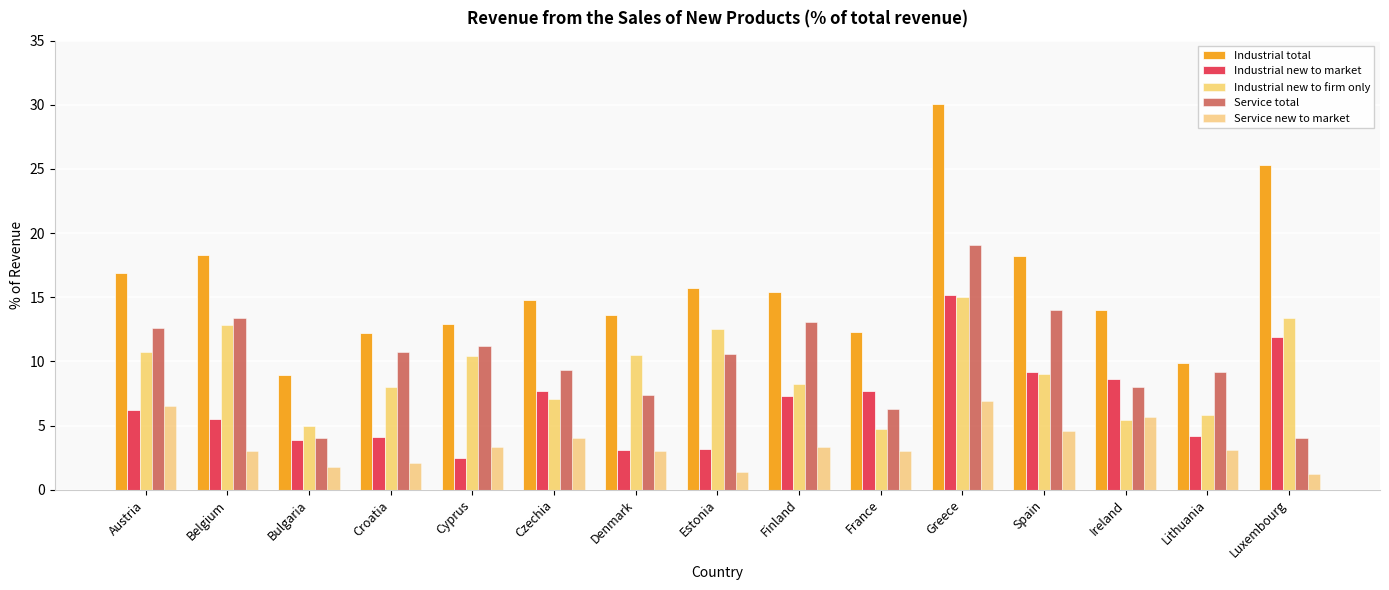

Does the chart contain any negative values?

No